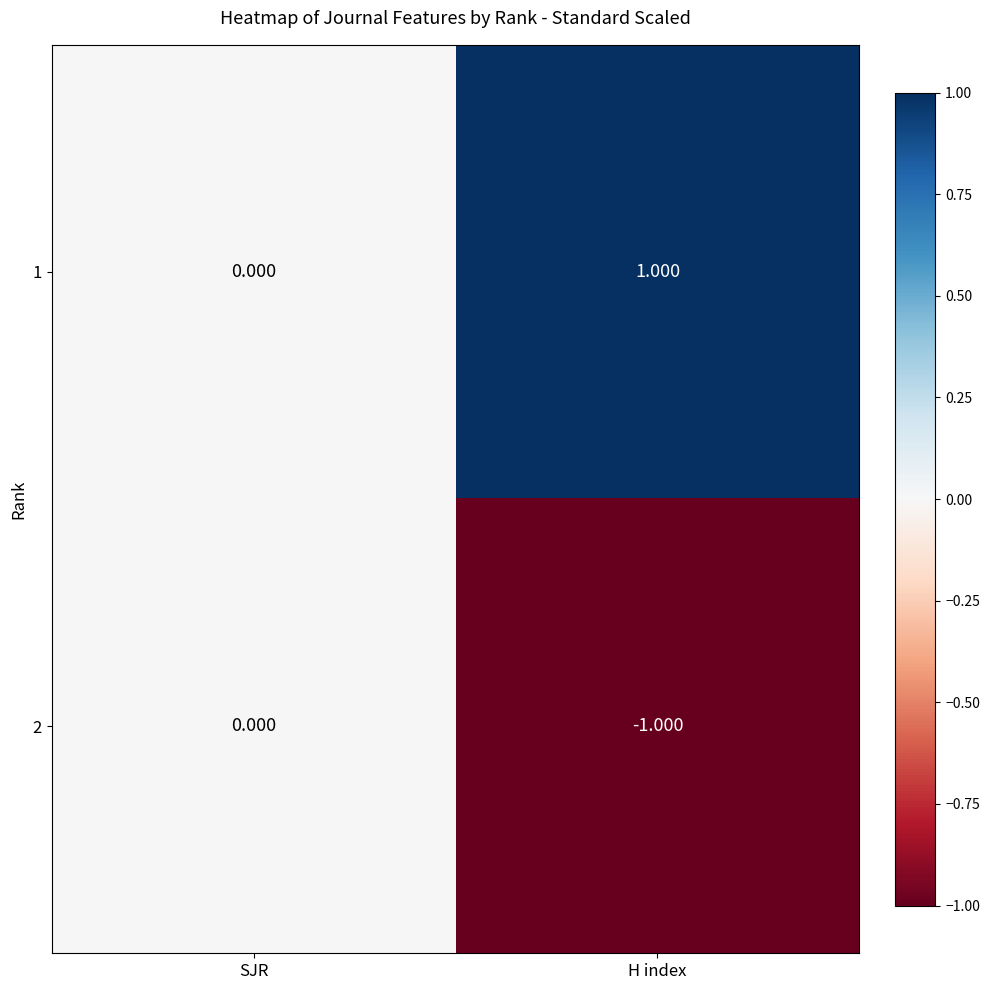

Rank the categories by 2 value from lowest to highest.

H index, SJR